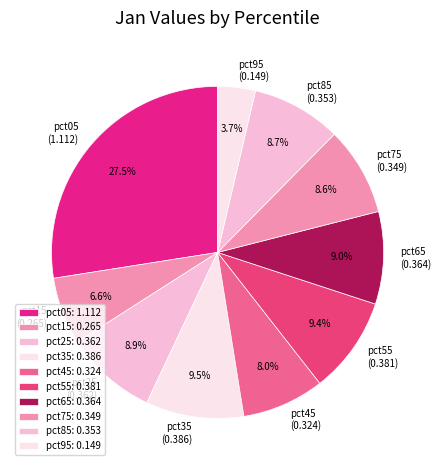

To the nearest percent, what is the average slice percentage?

10%